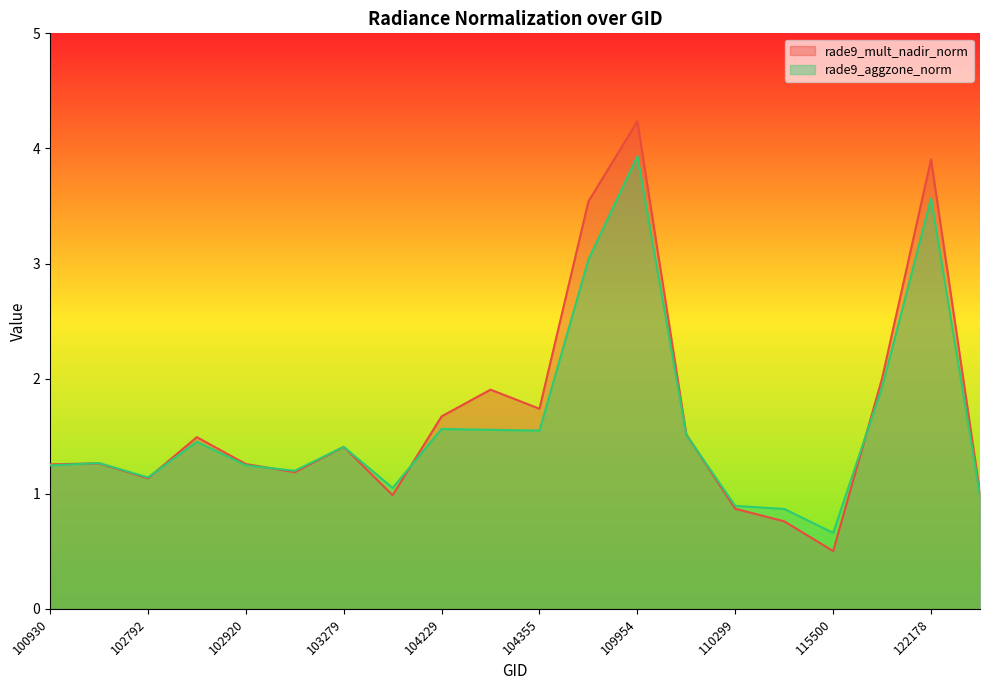

Where is the first local maximum for rade9_aggzone_norm?

102671